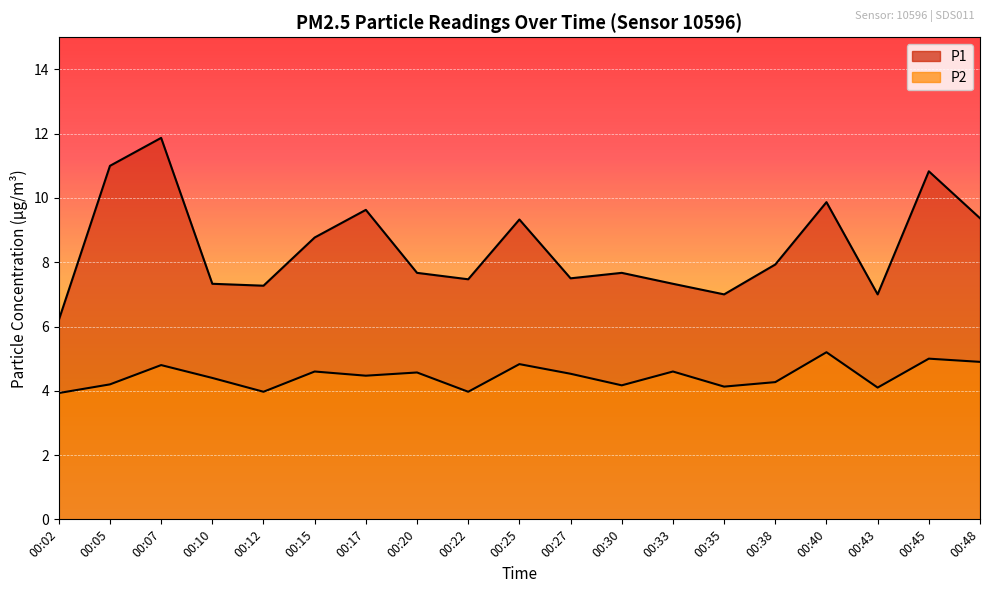

The P2 series shows 6.8 at 00:45. True or false?

False